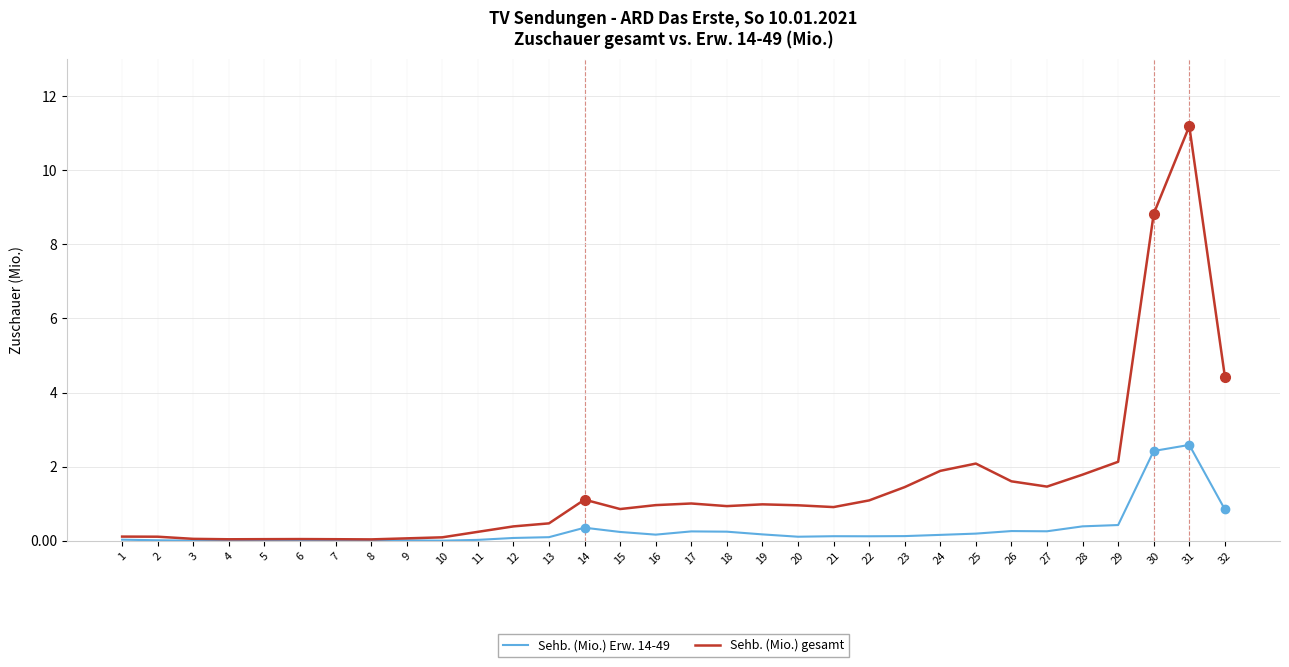

Which series has the largest range (max minus min)?

Sehb. (Mio.) gesamt